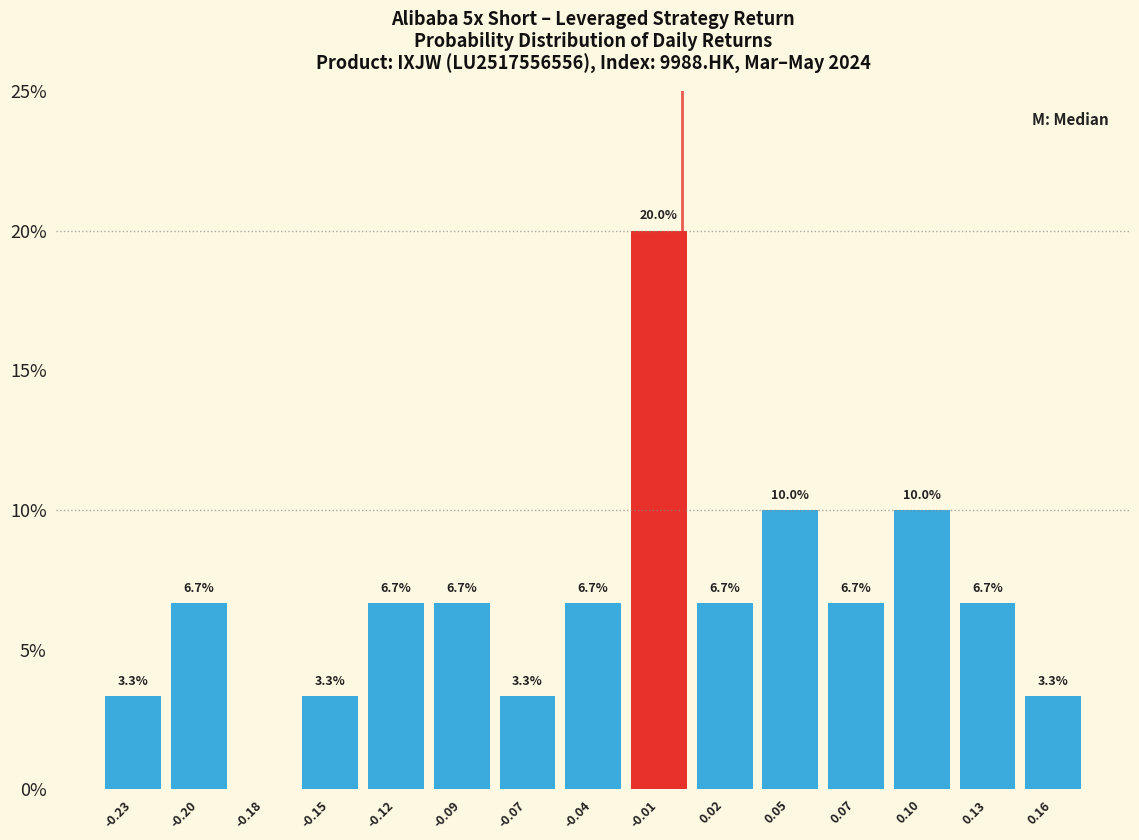

Reading right to left, transcribe all the data shown in this chart.

0.16=3.3	0.13=6.7	0.10=10.0	0.07=6.7	0.05=10.0	0.02=6.7	-0.01=20.0	-0.04=6.7	-0.07=3.3	-0.09=6.7	-0.12=6.7	-0.15=3.3	-0.18=0.0	-0.20=6.7	-0.23=3.3